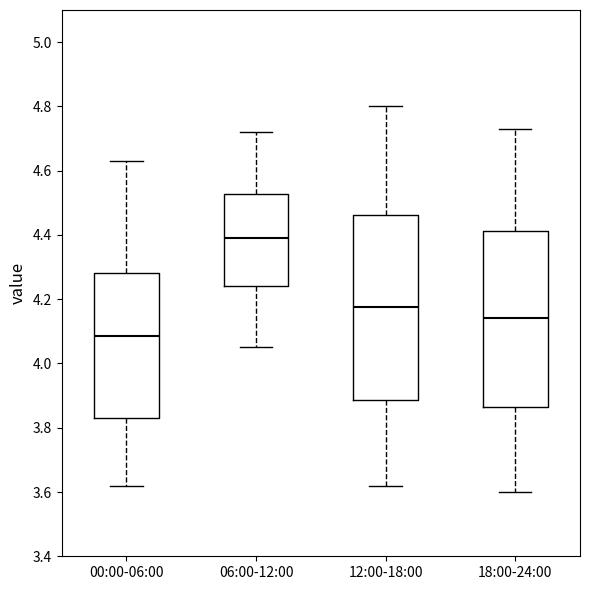

Where is the upper edge of the box for 12:00-18:00 on the y-axis? The values are not printed on the chart, so give them approximately, as read against the axis.

4.46